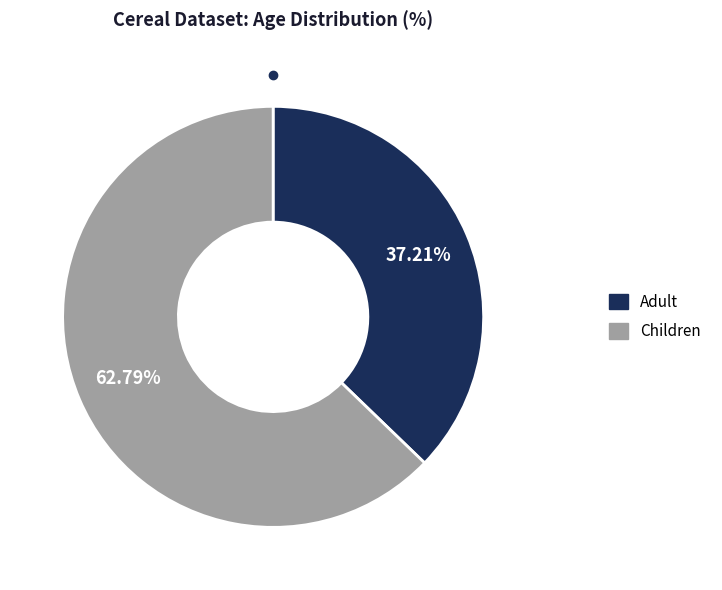

How many segments does this pie chart have?

2